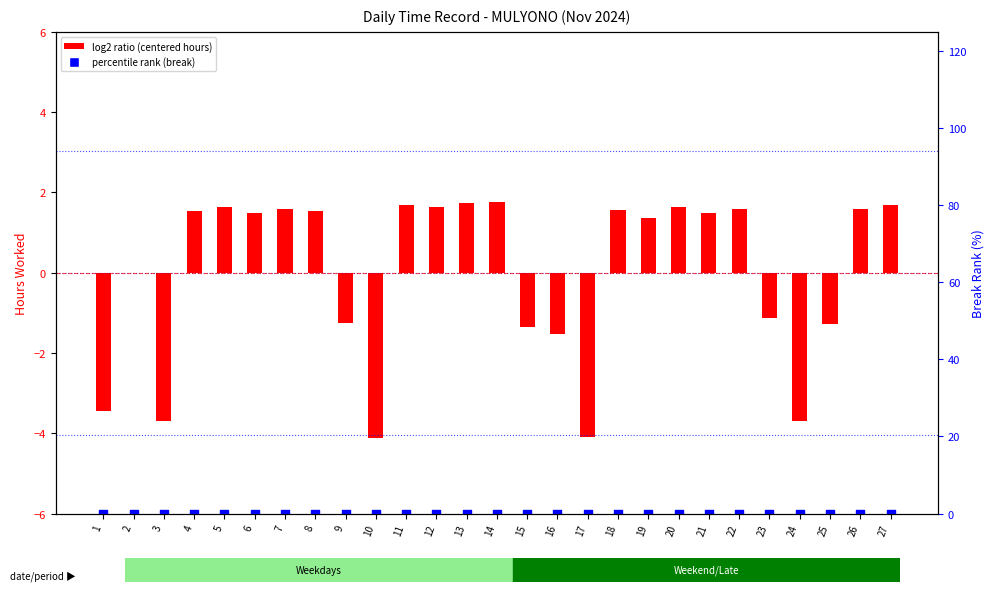

Which series contains the lowest Y value?

log2 ratio (centered hours)